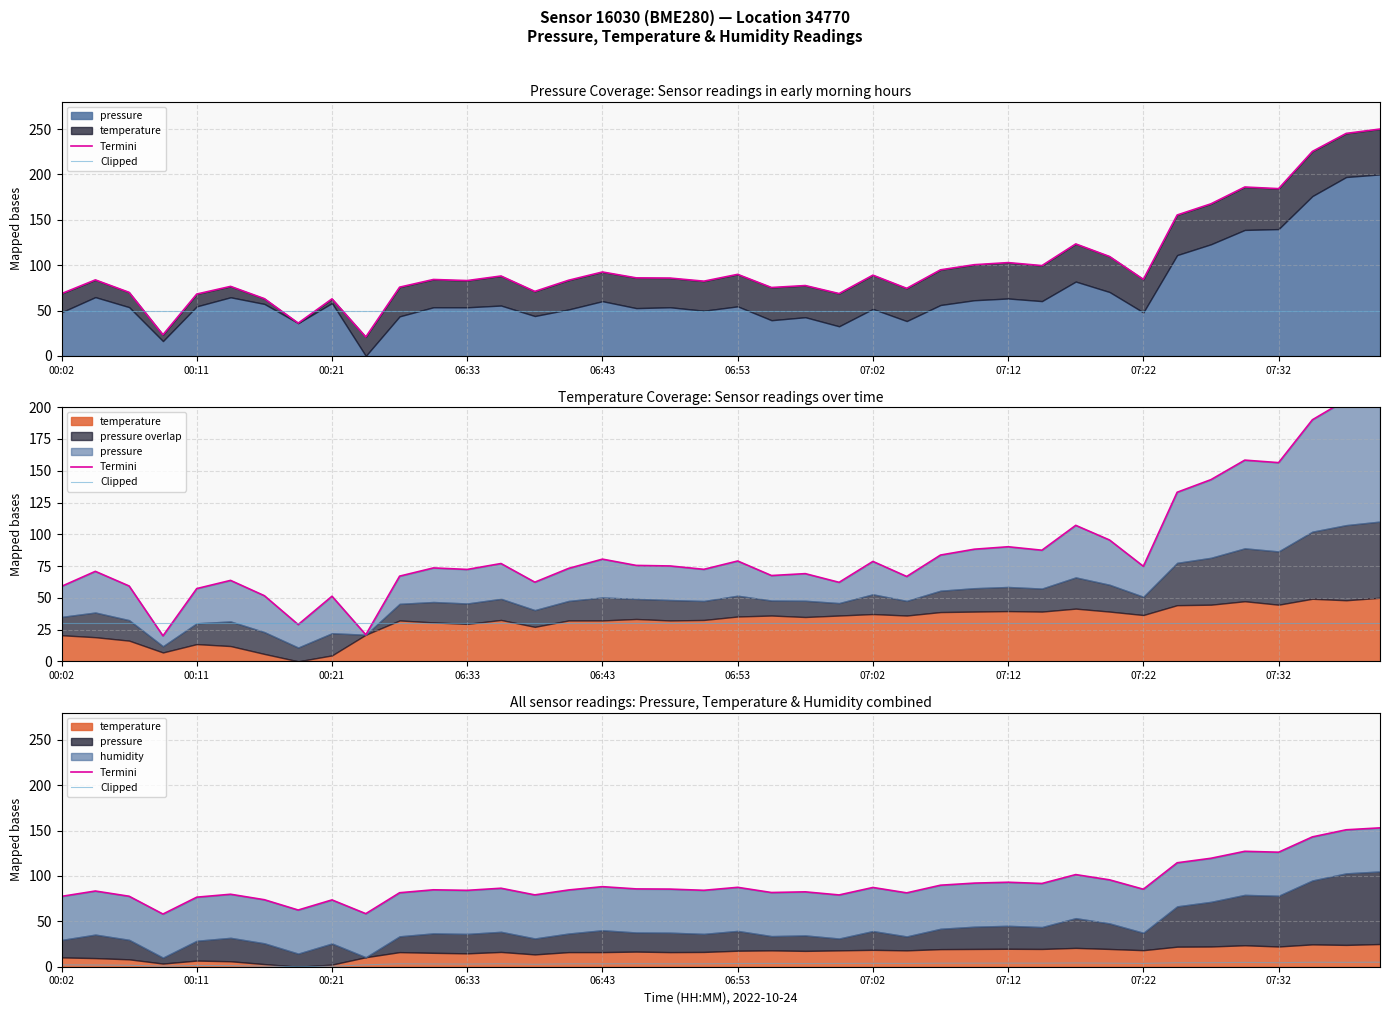

True or false: Clipped and Termini cross at least once.

False